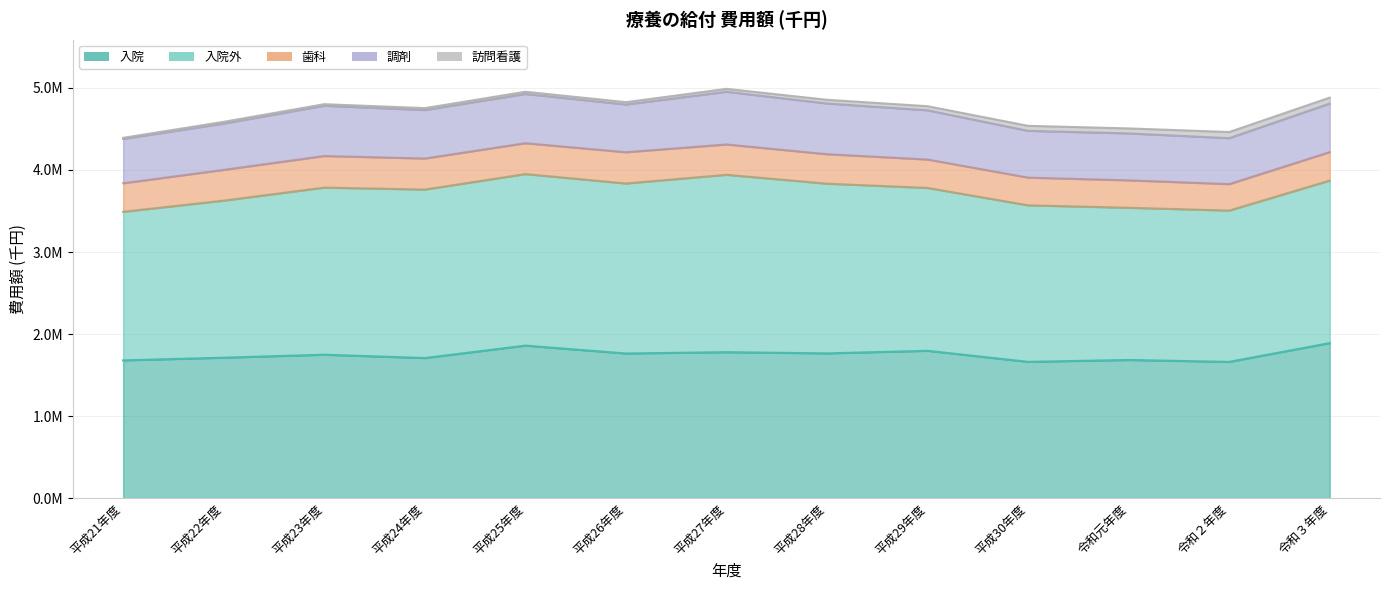

How many data points in 入院外 are less than 1984918?

6